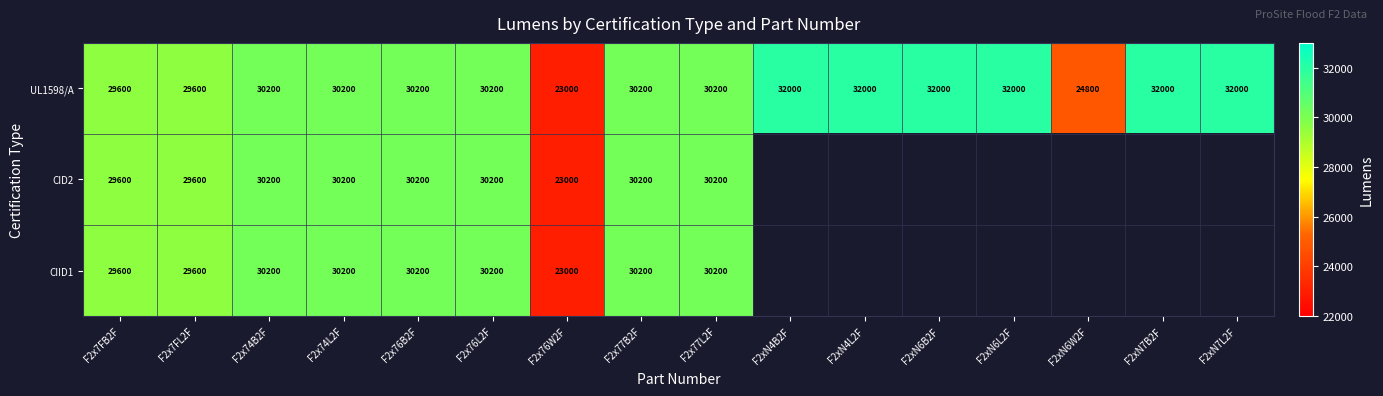

The value of CID2 at F2x76L2F is 30200. True or false?

True